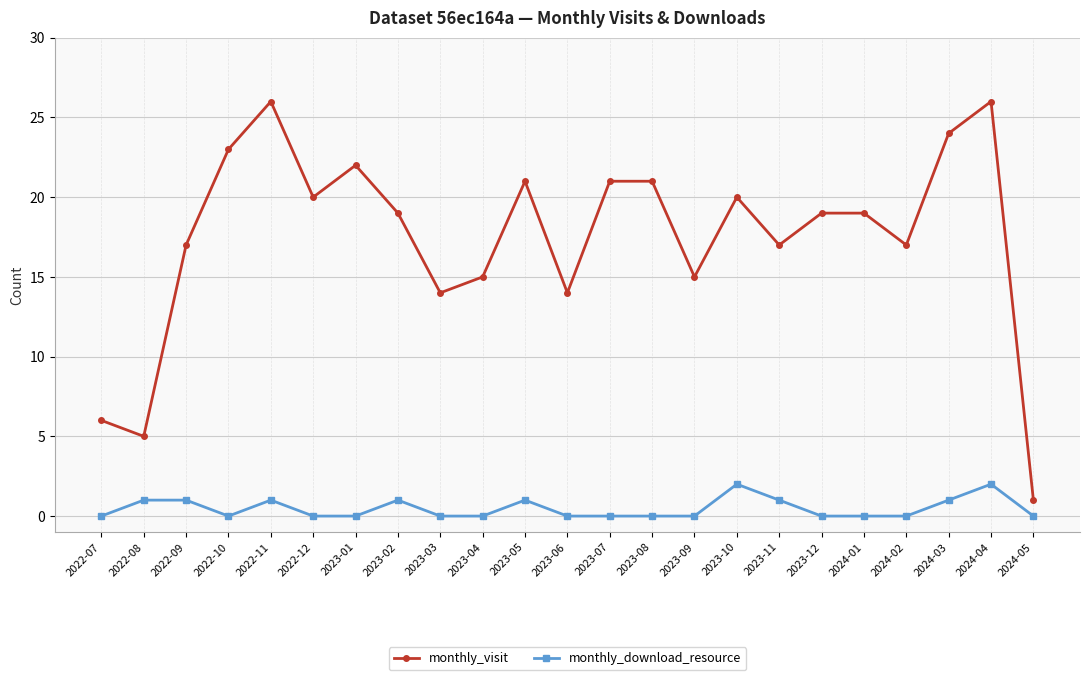

Is it true that monthly_download_resource equals 0 at 2023-04?

True